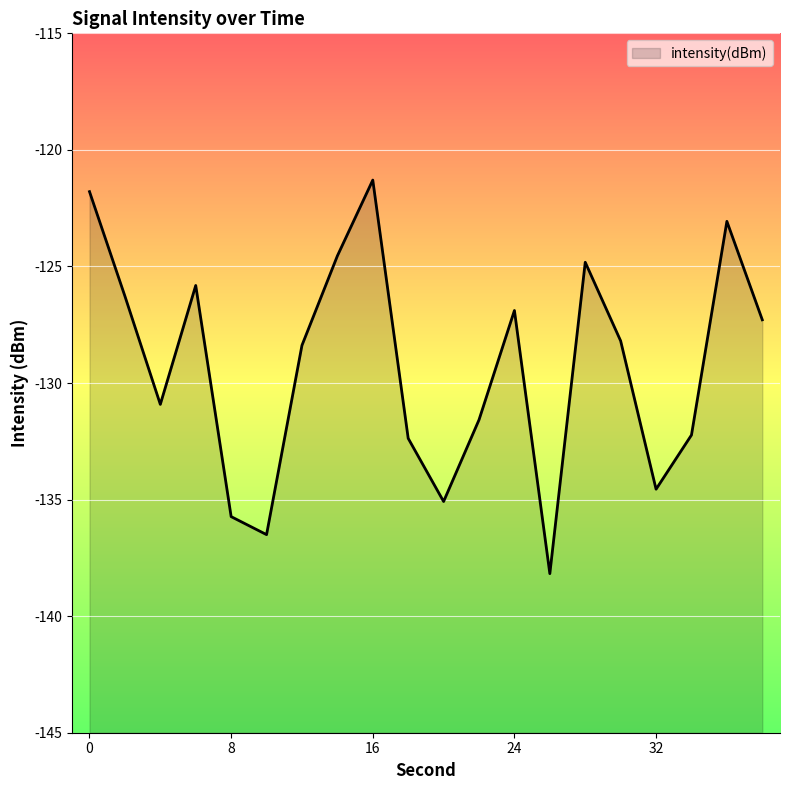

What is the difference between the maximum and minimum values?

16.9